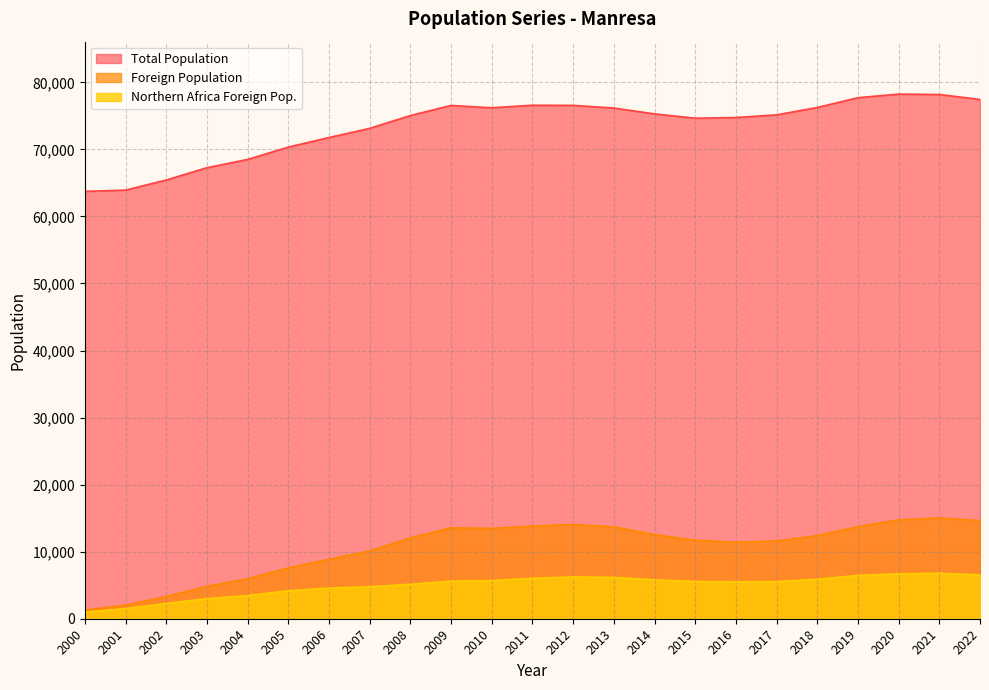

True or false: Total Population and Northern Africa Foreign Pop. cross at least once.

False